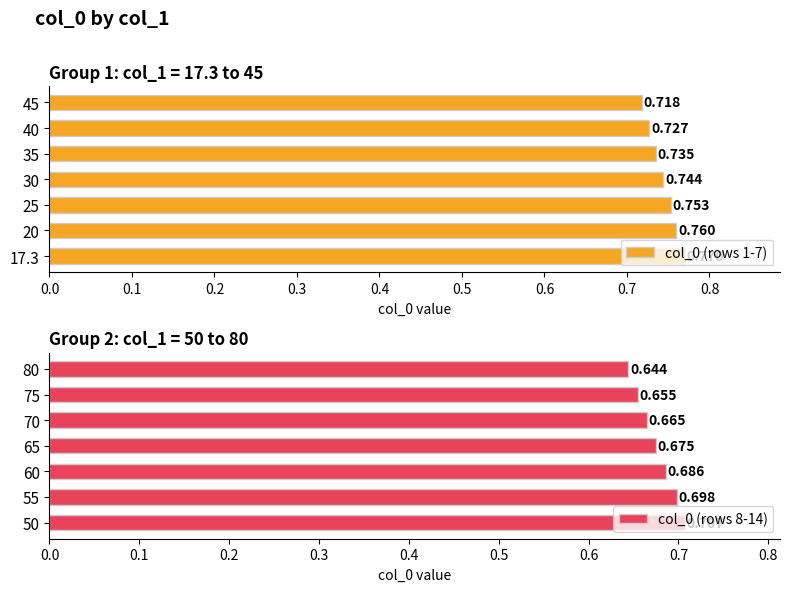

What is the highest value of the col_0 (rows 8-14) series?

0.7